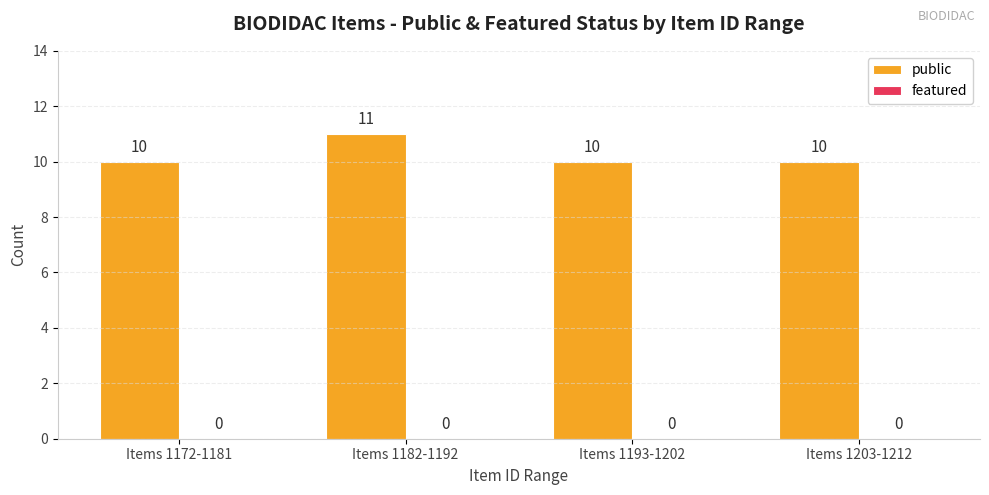

How many bars are there in total?

4